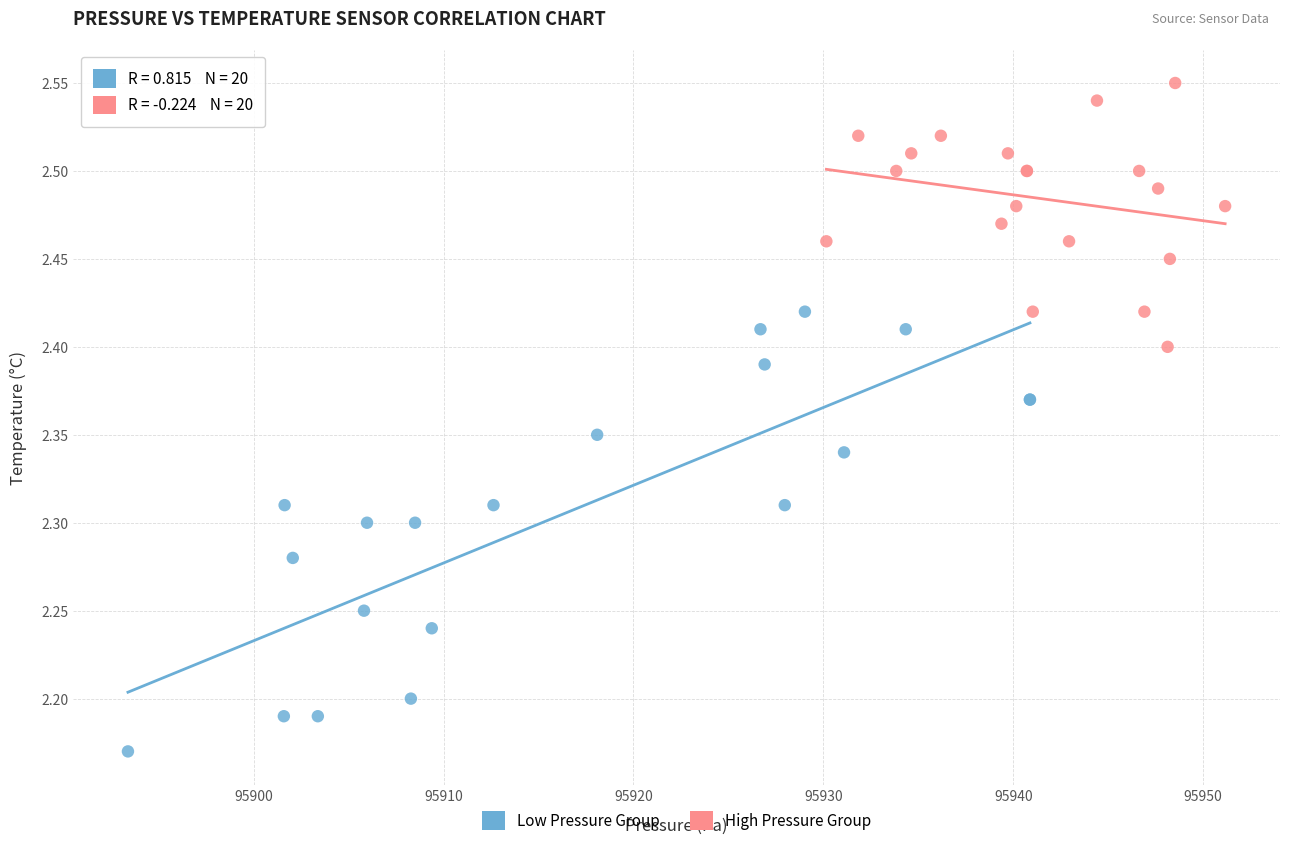

Which series reaches the minimum Y coordinate?

Low Pressure Group